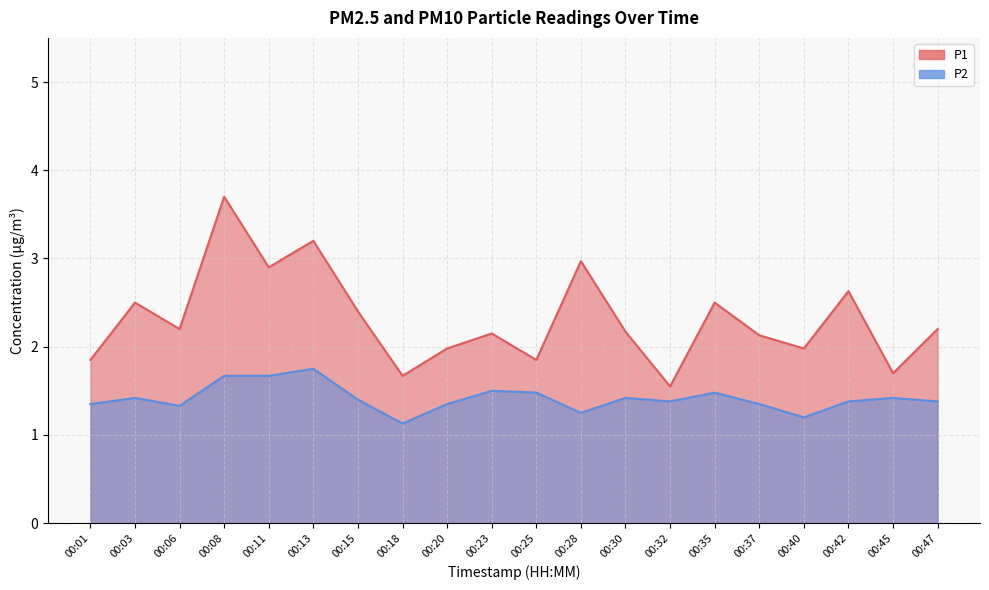

What is the value of the P1 point at the 8th from the left?

1.7